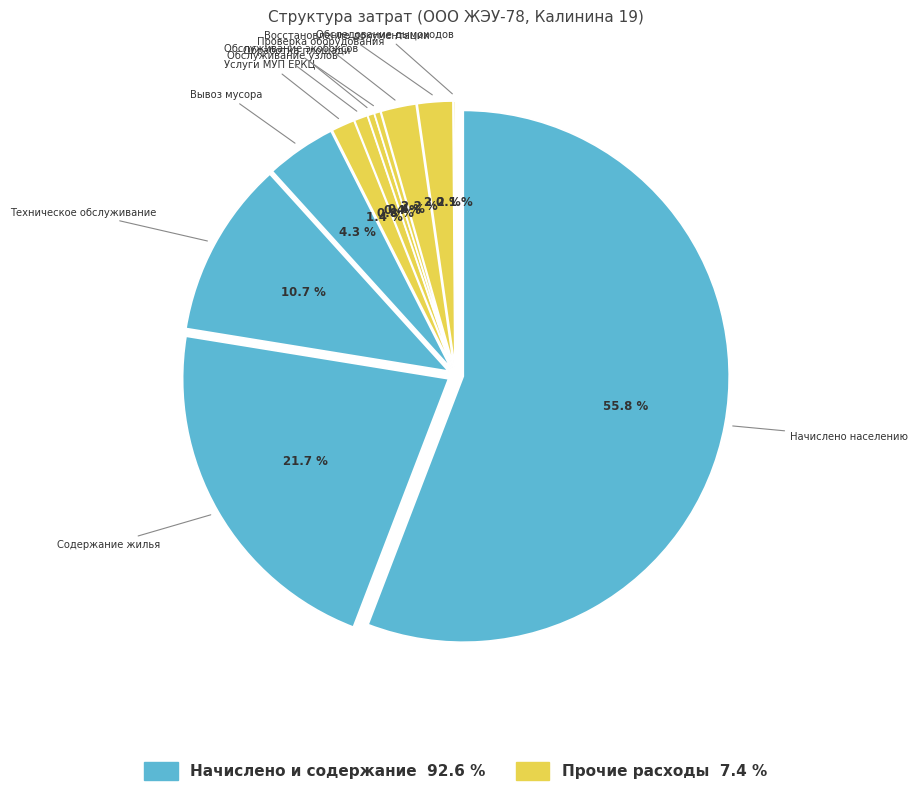

Which category has the smallest portion of the pie?

Периодическое обследование дымоходов